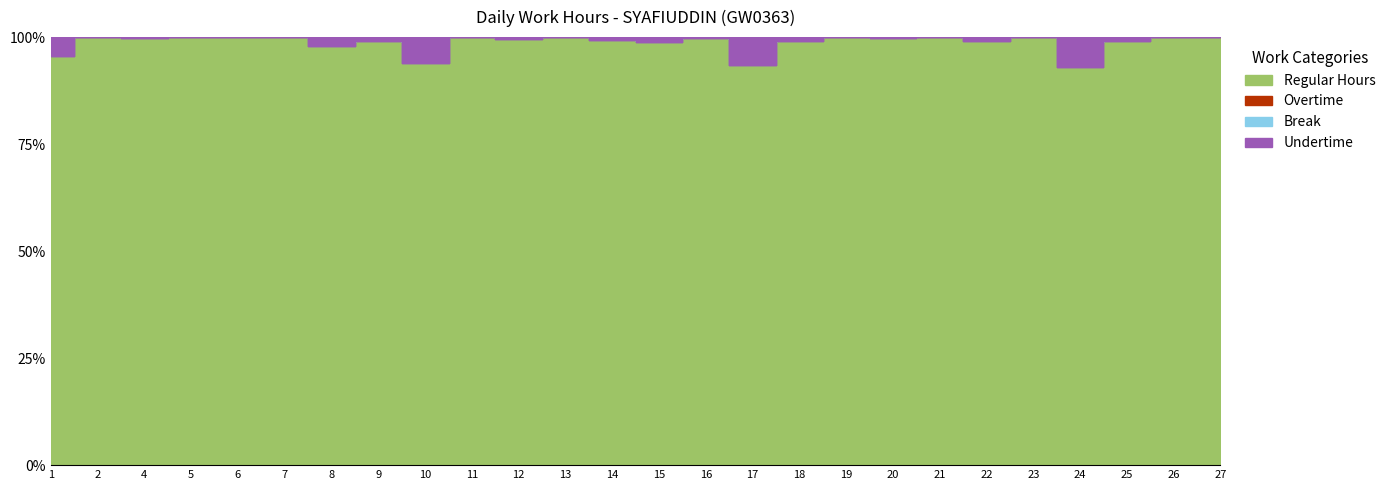

Which series has the largest range (max minus min)?

Regular Hours